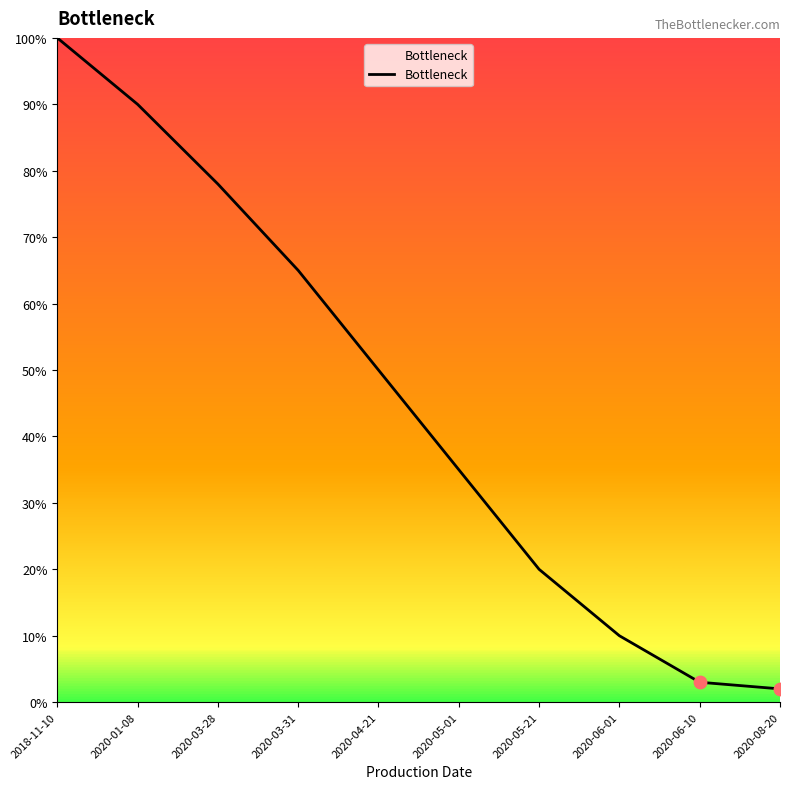

What is the change in value from 2020-04-21 to 2020-05-21?

-30